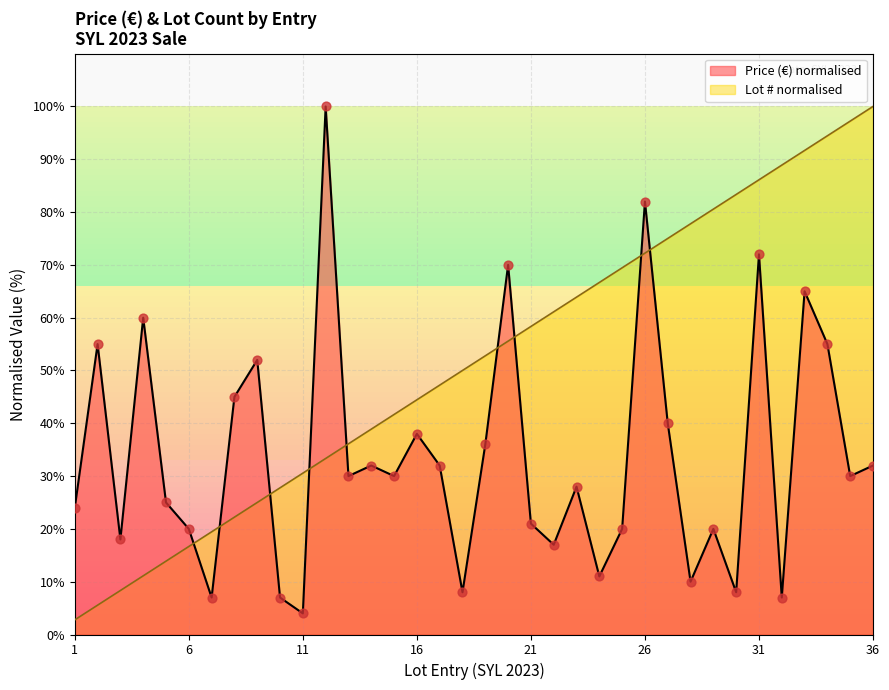

At which category is the sum across all series the highest?

31